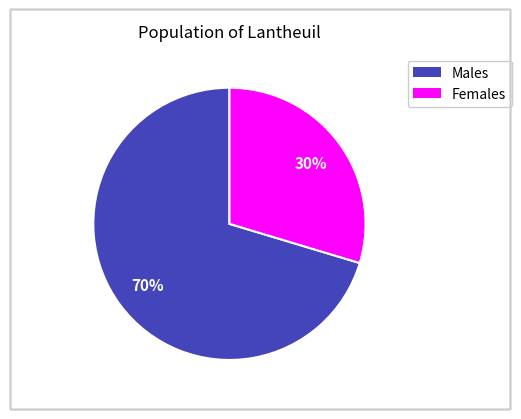

To the nearest percent, what is the average slice percentage?

50%